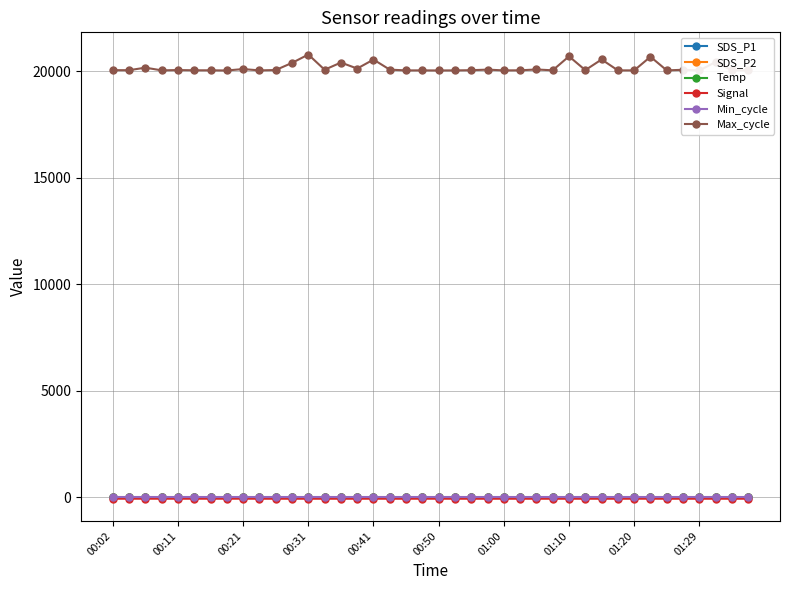

At how many categories does at least one series exceed 15922?

40